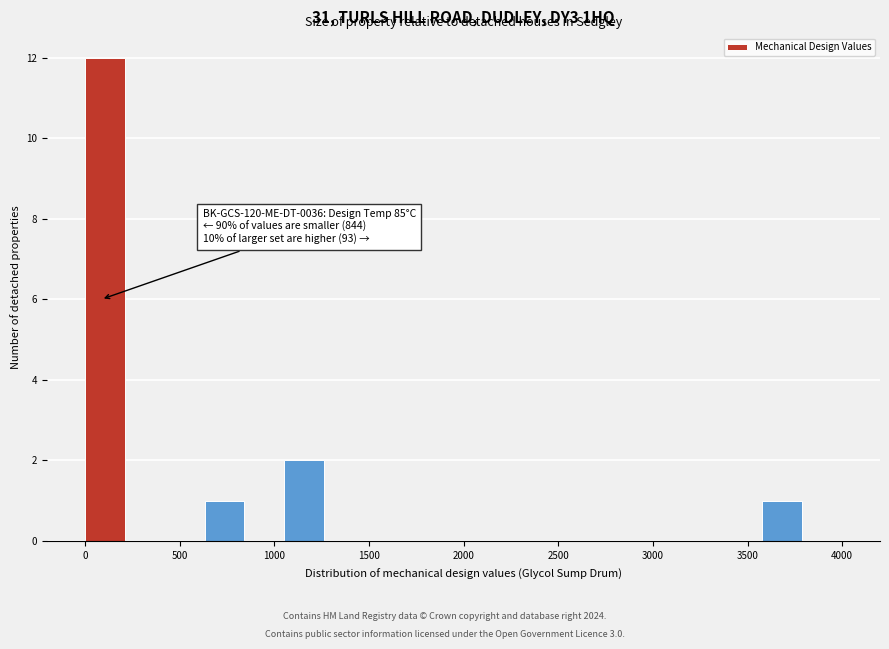

Over which range of the x-axis is the bar tallest?

0 to 200